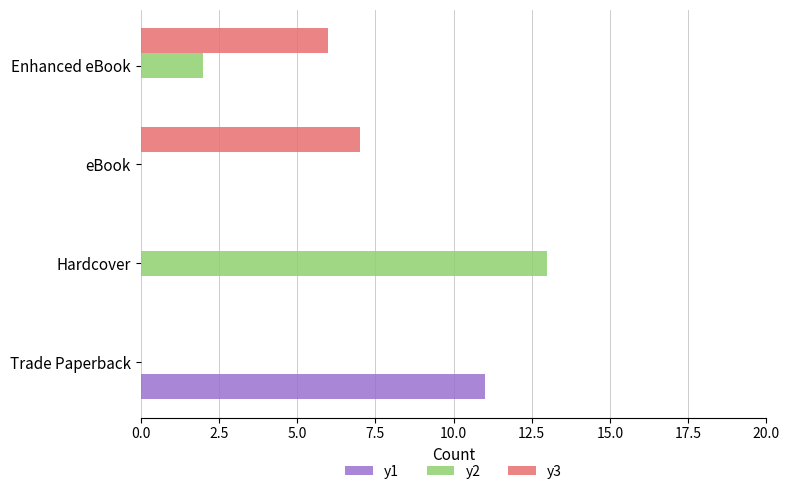

At which category is the sum across all series the highest?

Hardcover